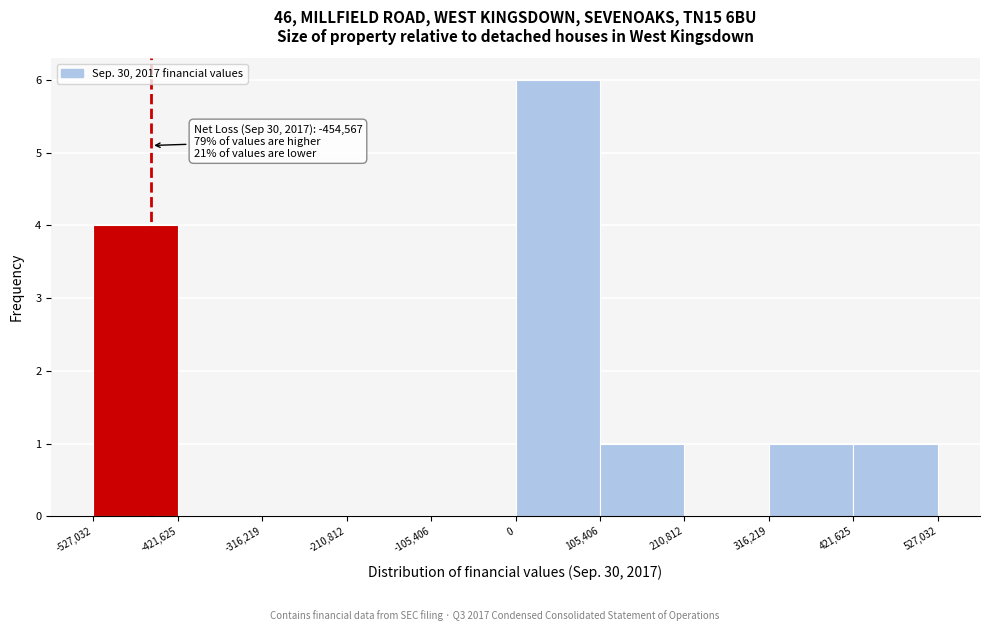

Which range on the x-axis has the tallest bar?

0 to 105,406